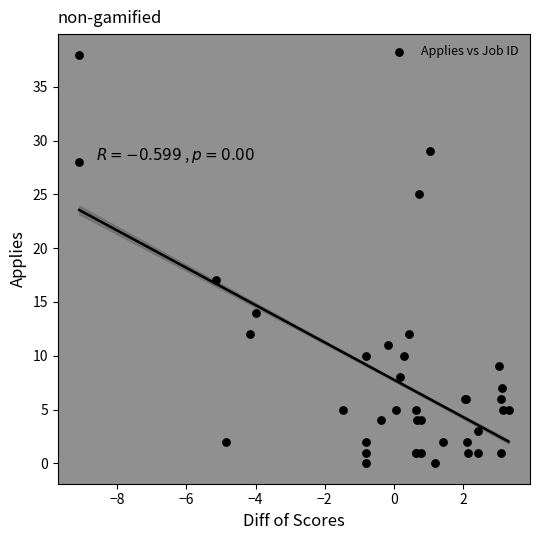

What Y value in the scatter plot is closest to 19?

17